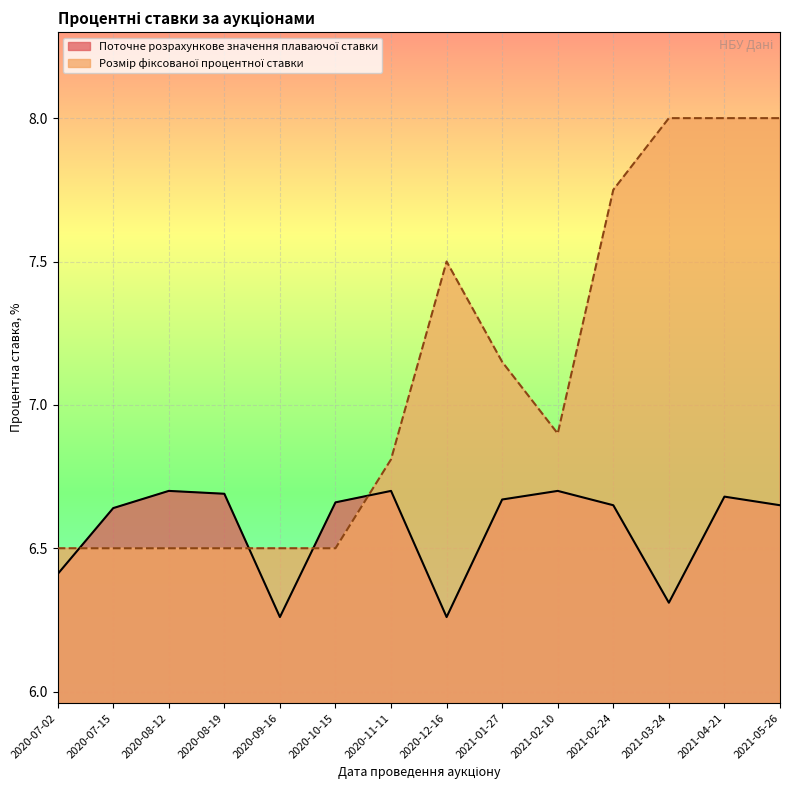

Which series ends up on top after the final intersection of Поточне розрахункове значення плаваючої ставки and Розмір фіксованої процентної ставки?

Розмір фіксованої процентної ставки